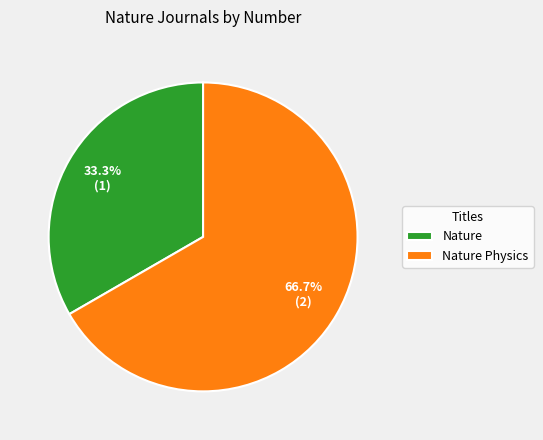

What is the ratio of the value at Nature Physics to the value at Nature?

2.0